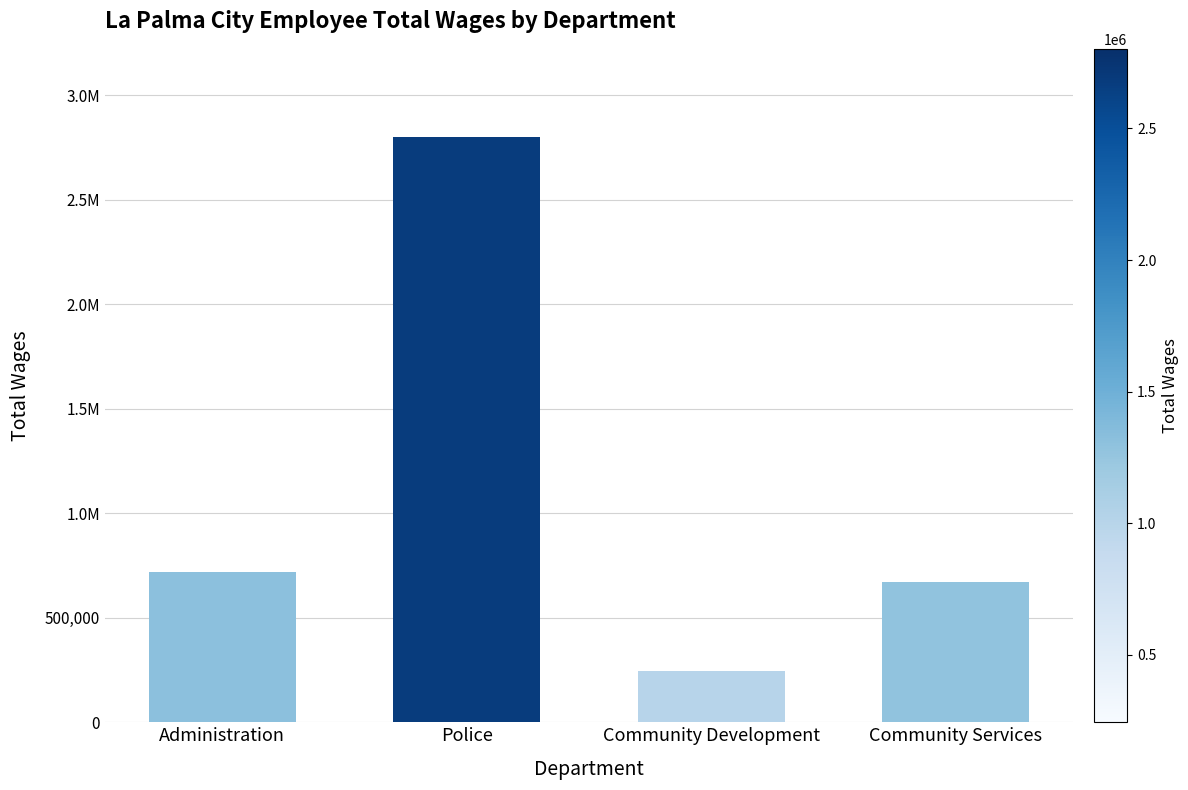

What is the change in value from Police to Community Development?

-2558237